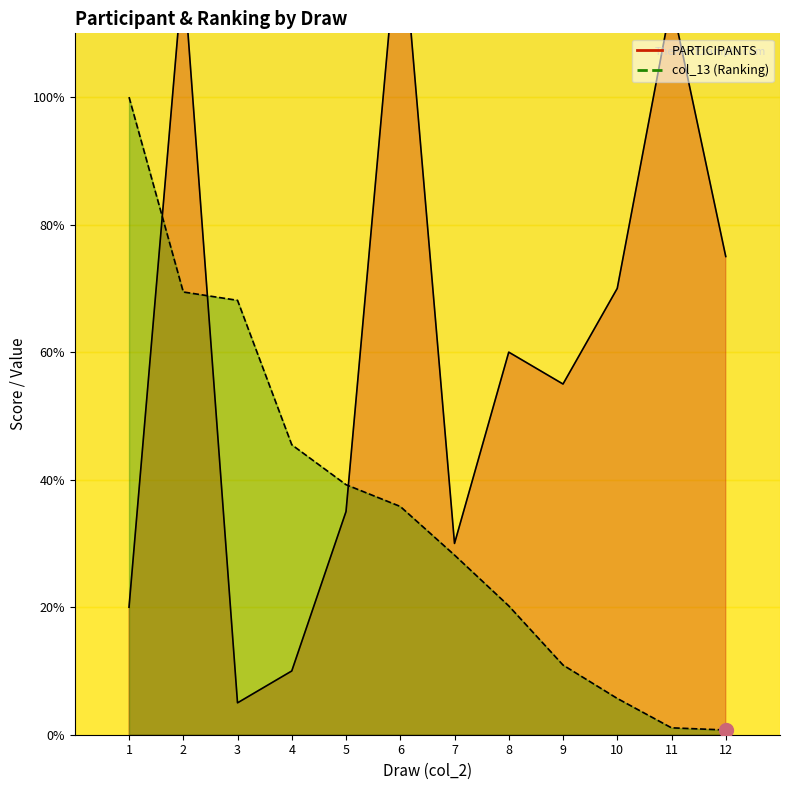

How many interior local valleys (lower than both neighbors) does the data have?

3